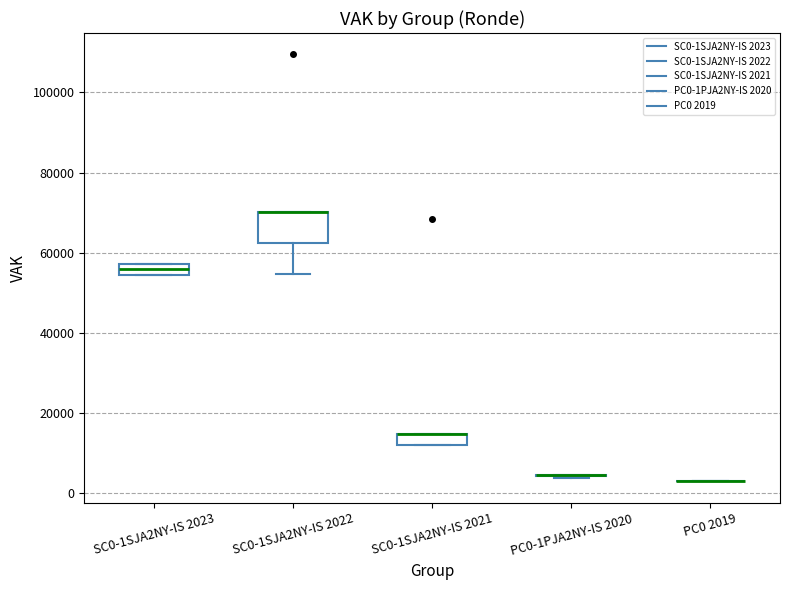

Comparing the boxes themselves (not the whiskers), which one is the tallest?

SC0-1SJA2NY-IS 2022